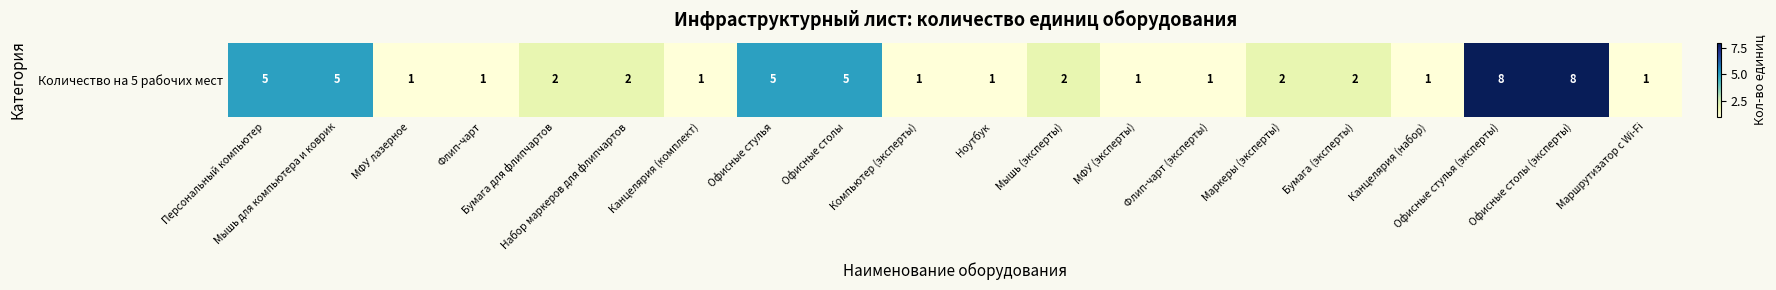

The value at Канцелярия (комплект) is 0. True or false?

False